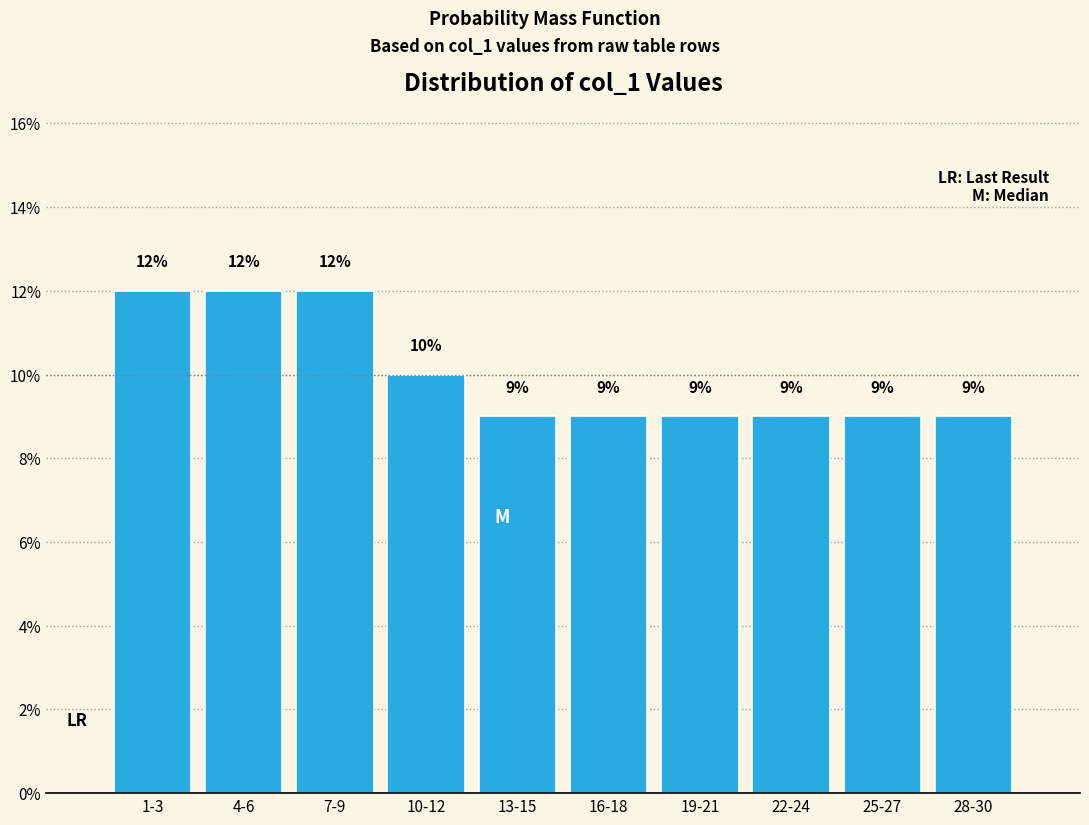

Reading left to right, transcribe all the data shown in this chart.

12	12	12	10	9	9	9	9	9	9